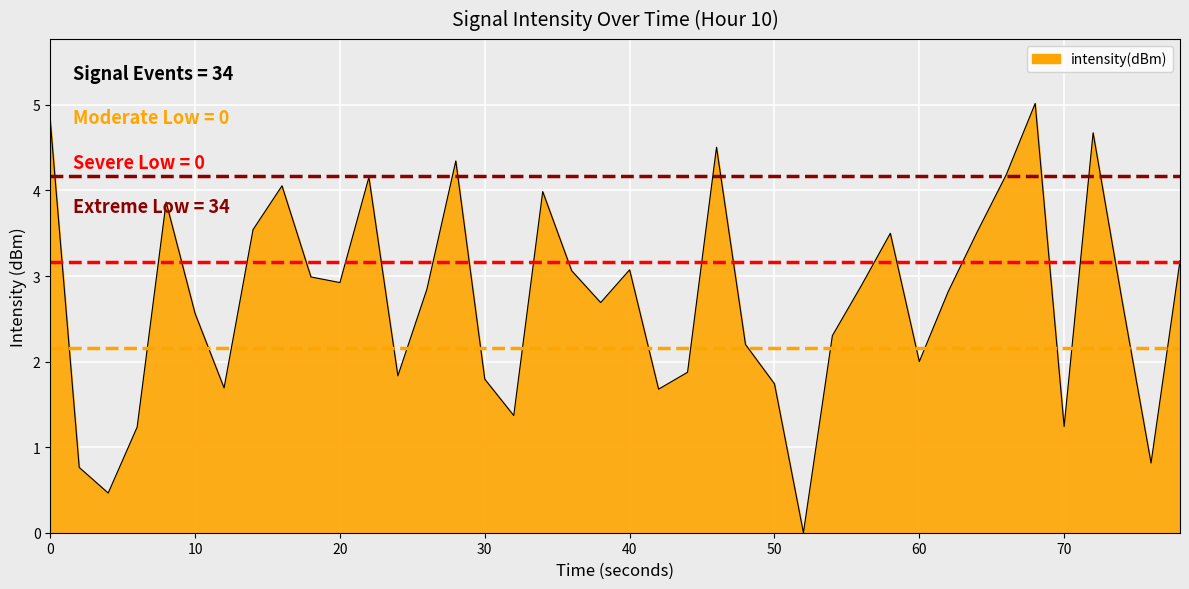

What is the greatest value displayed?

5.0